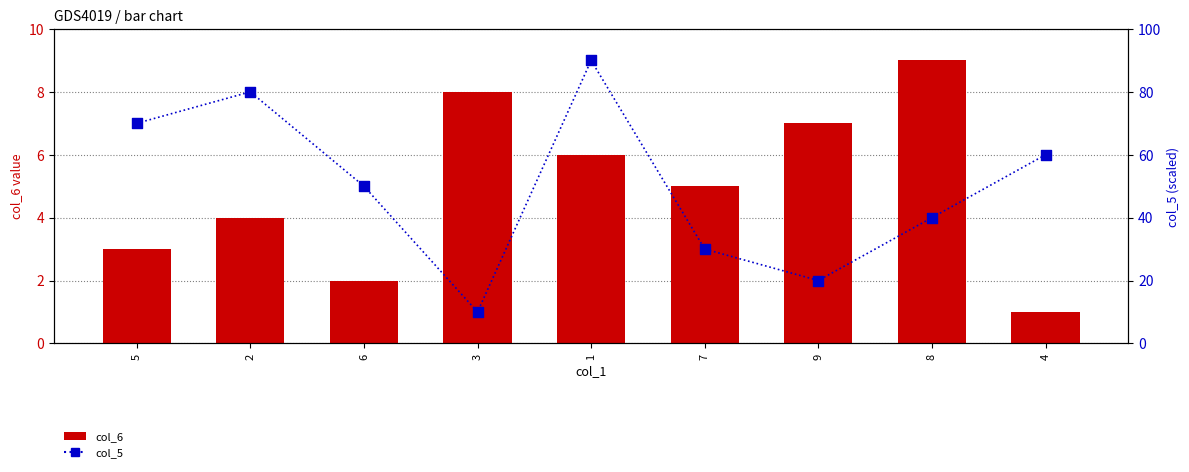

Which series contains the highest Y value?

col_5